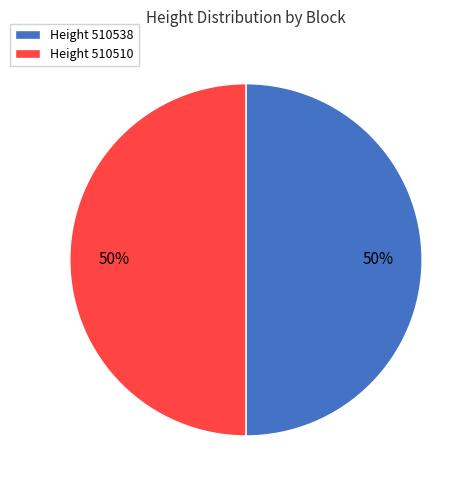

What is the ratio of the value at Height 510538 to the value at Height 510510?

1.0